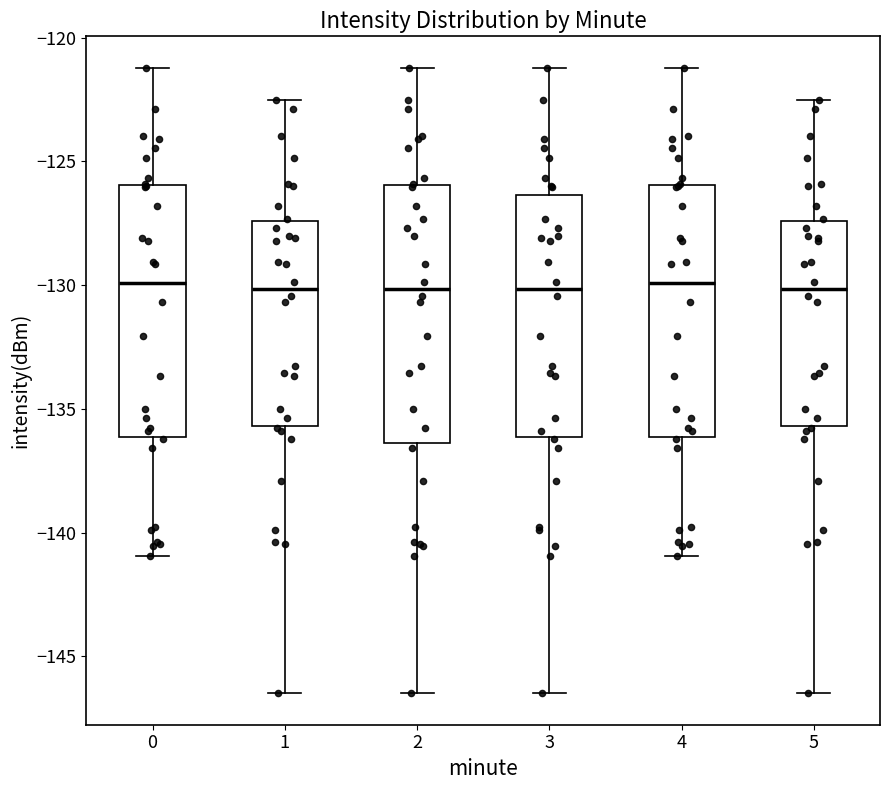

Reading left to right, transcribe this box plot: for each box, give where its median line is, the range the box spans, and where its two whiskers end, as read against the y-axis. The values are not printed on the chart, so give them approximately, as read against the axis.

0: median -130.0, box -136.0 to -126.0, whiskers -141.0 to -121.0
1: median -130.0, box -135.5 to -127.5, whiskers -146.5 to -122.5
2: median -130.0, box -136.5 to -126.0, whiskers -146.5 to -121.0
3: median -130.0, box -136.0 to -126.5, whiskers -146.5 to -121.0
4: median -130.0, box -136.0 to -126.0, whiskers -141.0 to -121.0
5: median -130.0, box -135.5 to -127.5, whiskers -146.5 to -122.5